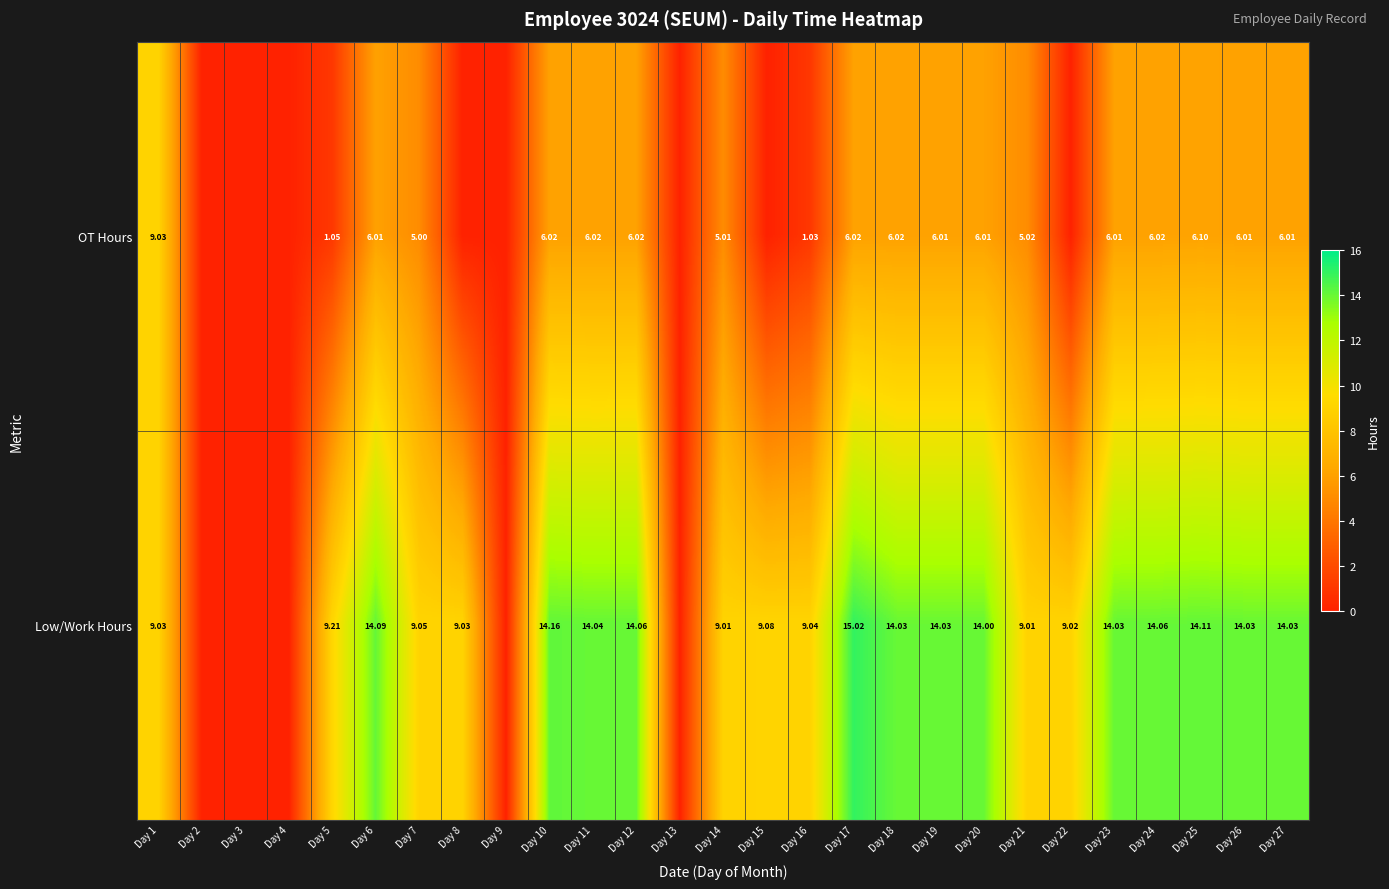

Rank the series at Day 19 from lowest to highest value.

OT Hours, Low/Work Hours